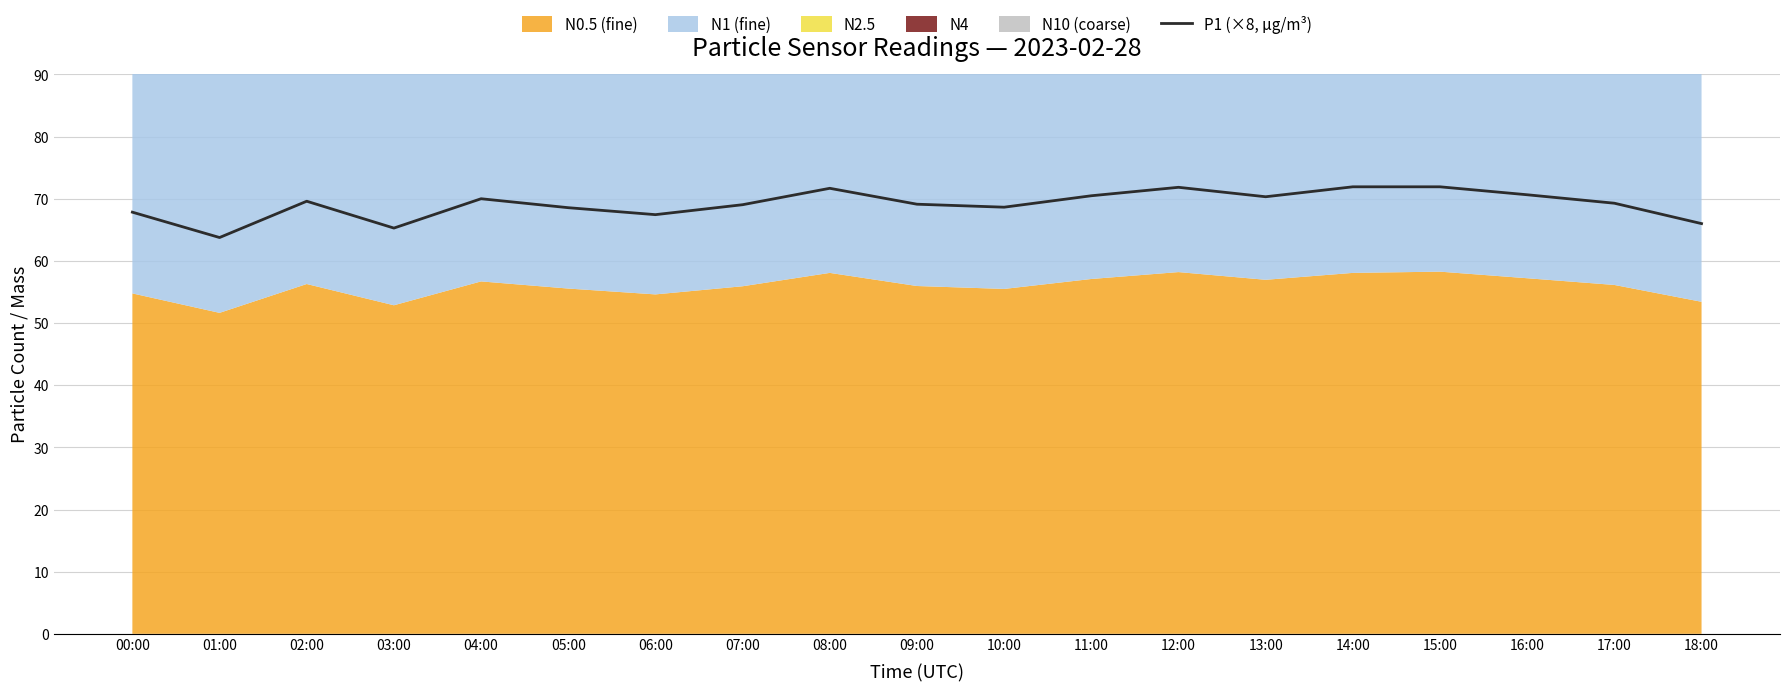

What is the ratio of the value at 10:00 to the value at 18:00?

1.0